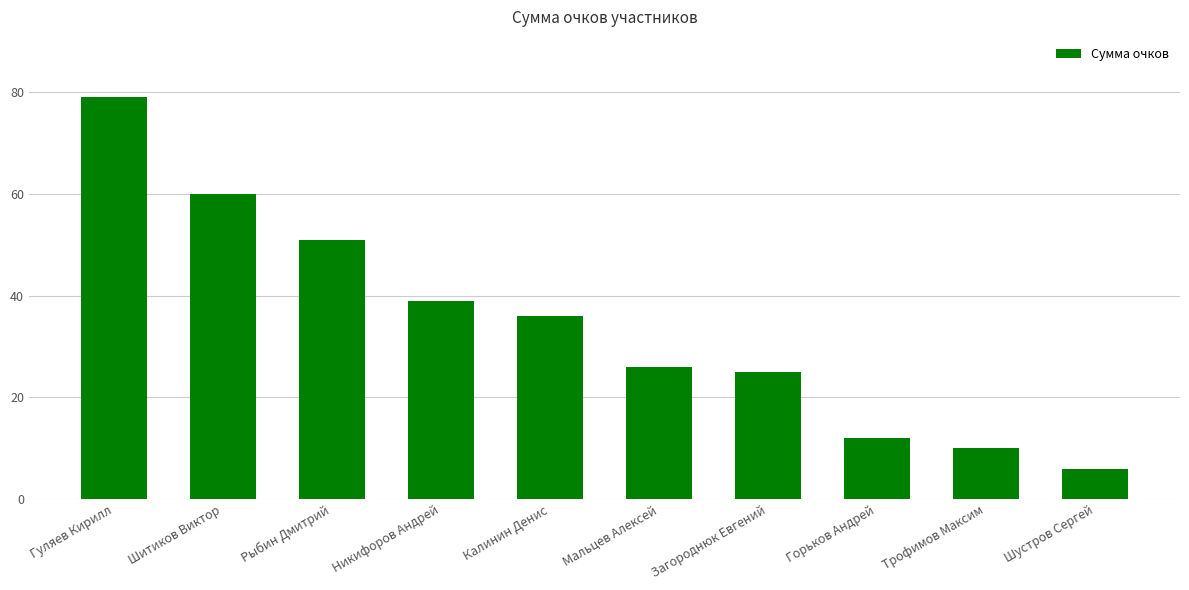

What is the maximum value shown in the chart?

79